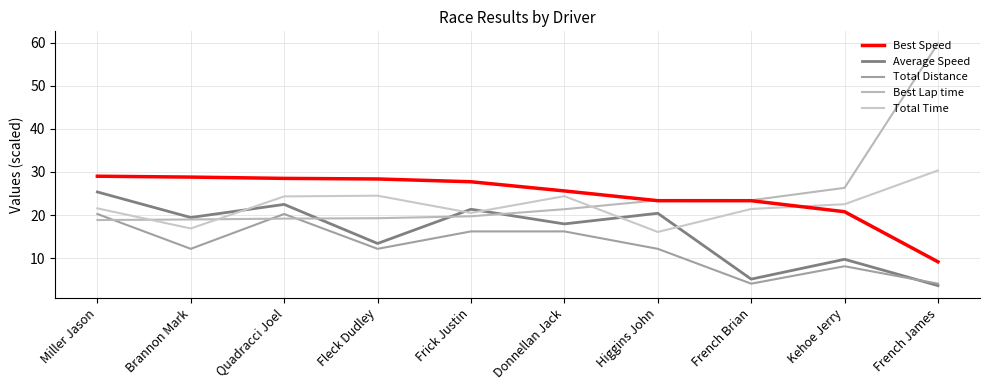

Does the chart display data point markers on the line(s)?

No